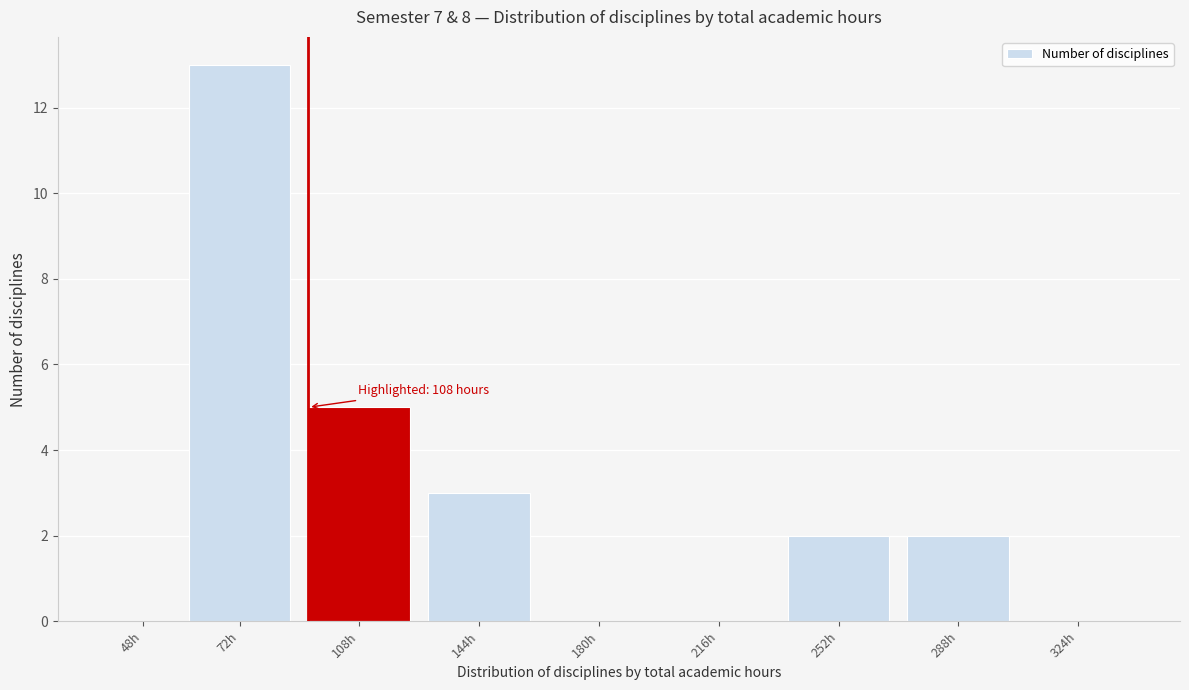

Reading right to left, extract all data points from this chart.

324h=0	288h=2	252h=2	216h=0	180h=0	144h=3	108h=5	72h=13	48h=0